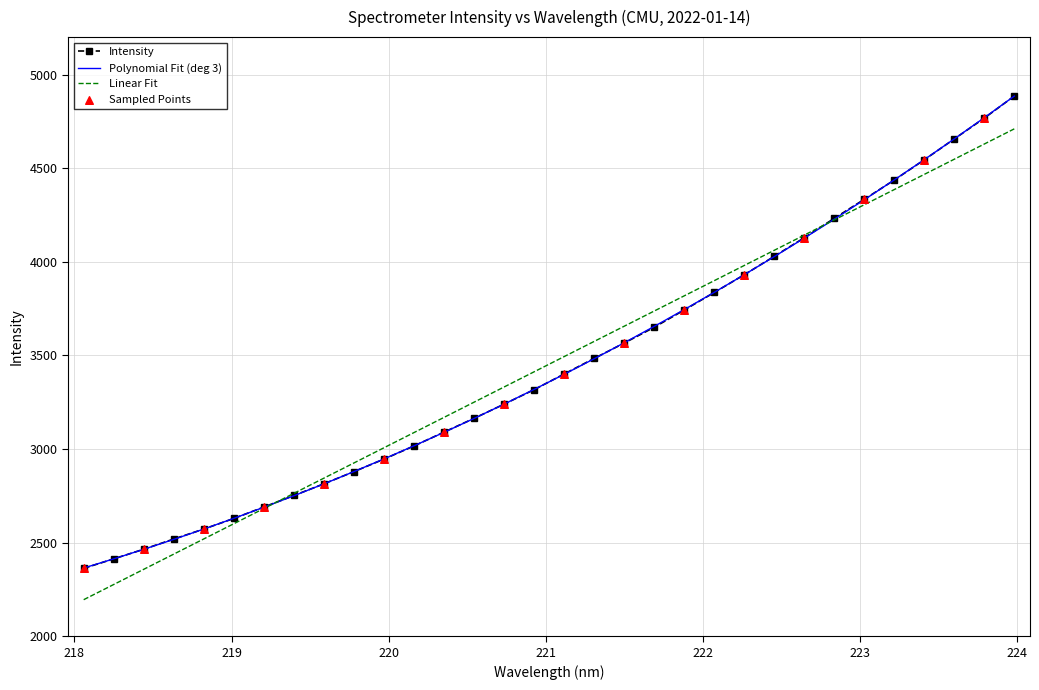

What is the maximum value shown in the chart?

4885.2